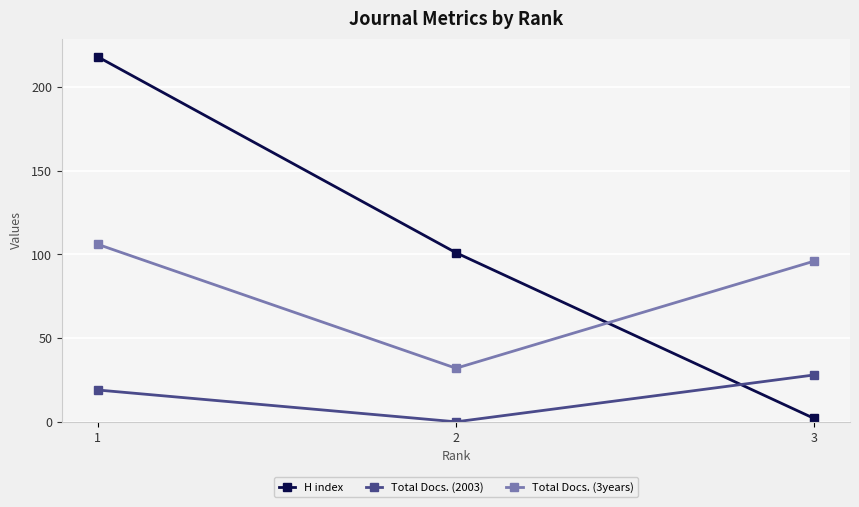

True or false: Total Docs. (2003) has a value of 0 at 2.

True